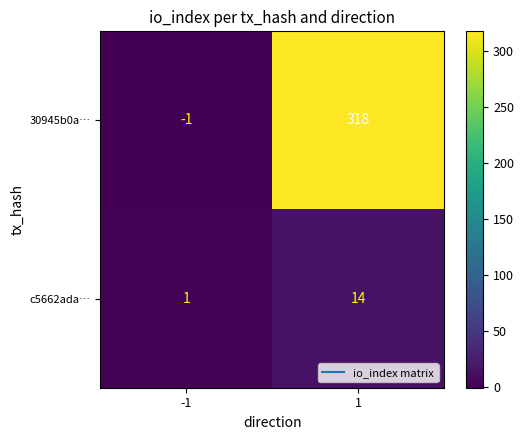

The value of 30945b0a… at -1 is -1. True or false?

True